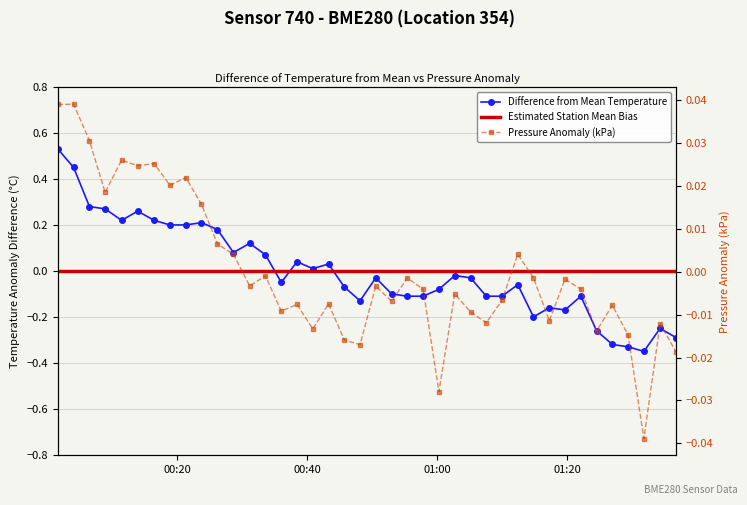

What is the value of the temperature point at the 30th from the left?

-0.1